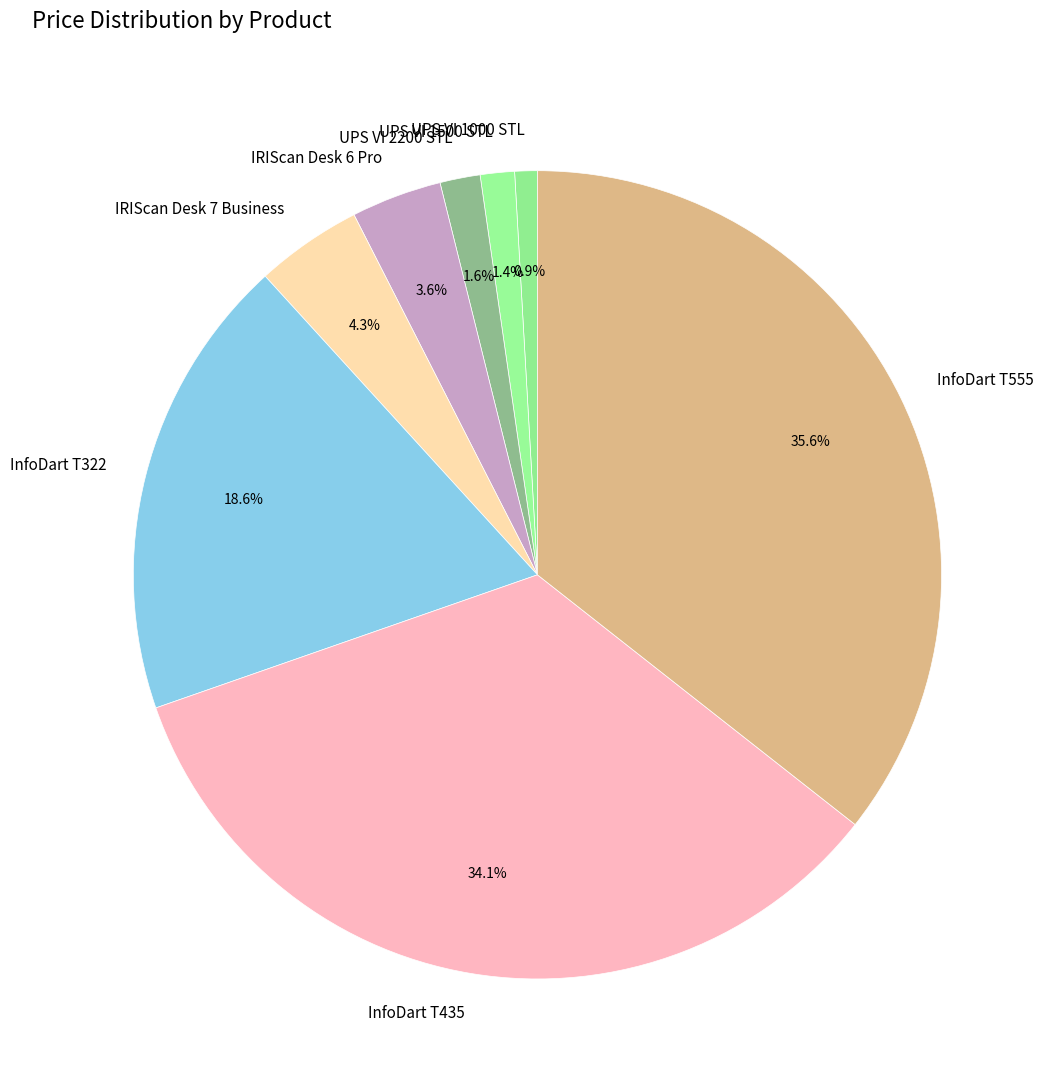

Which has a higher value, InfoDart T322 or InfoDart T435?

InfoDart T435